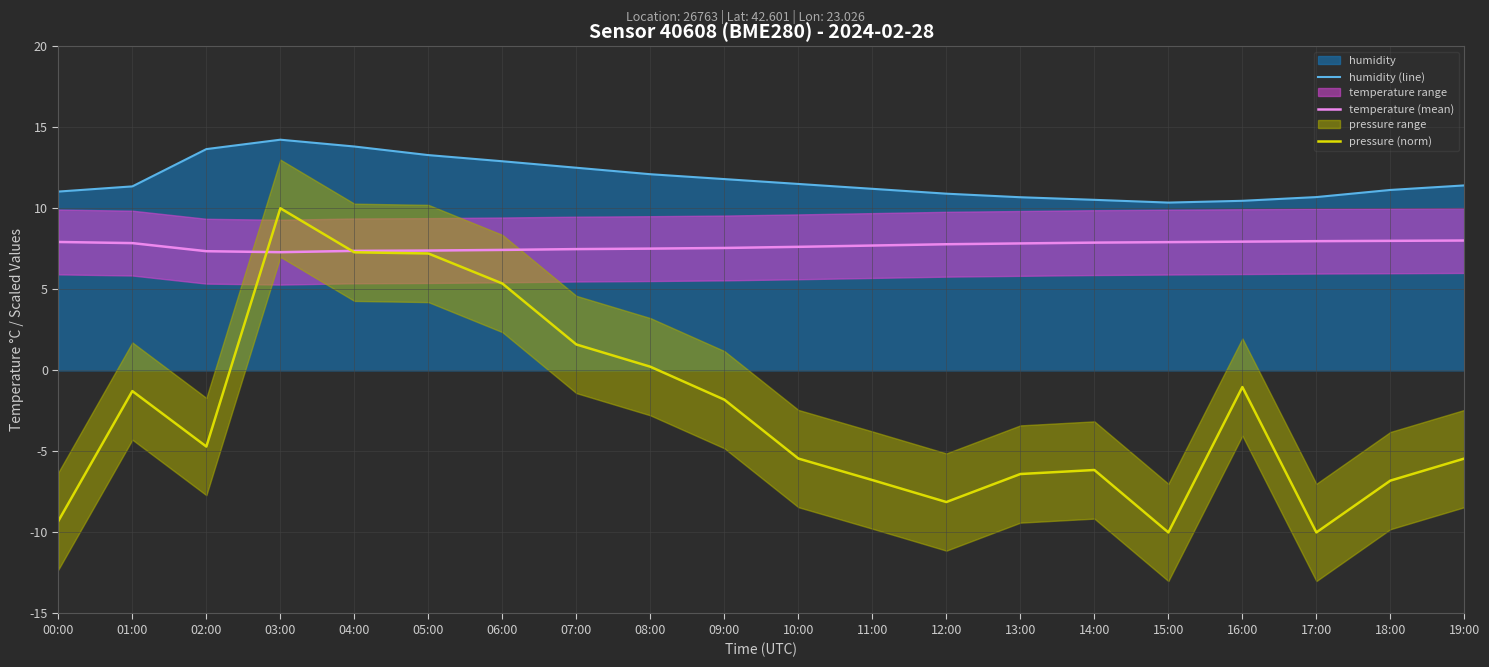

The humidity (line) series shows 13.3 at 05:00. True or false?

True